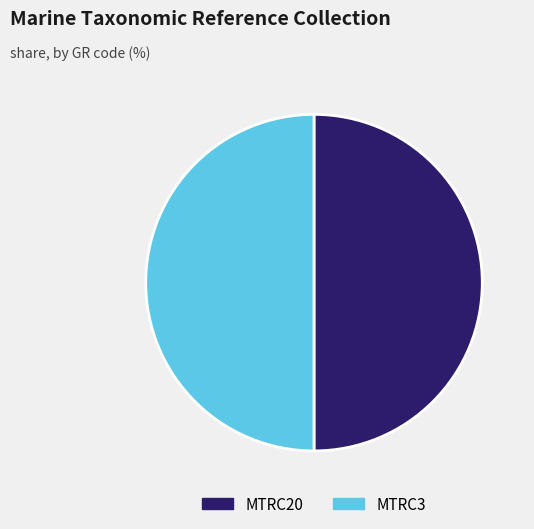

The MTRC20 slice represents 36% of the pie. True or false?

False